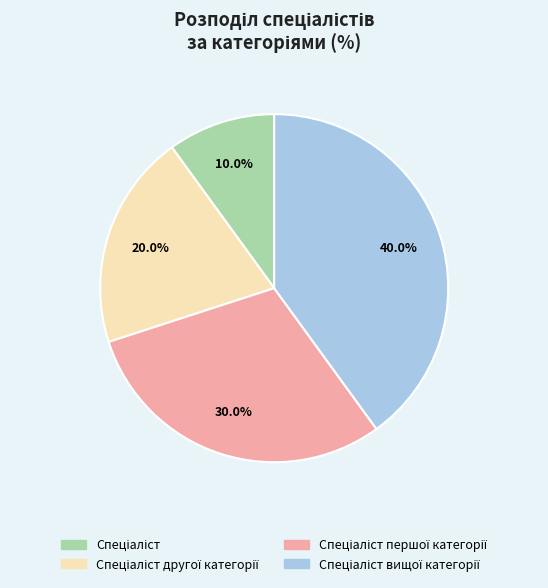

Is there a majority slice in this chart?

No